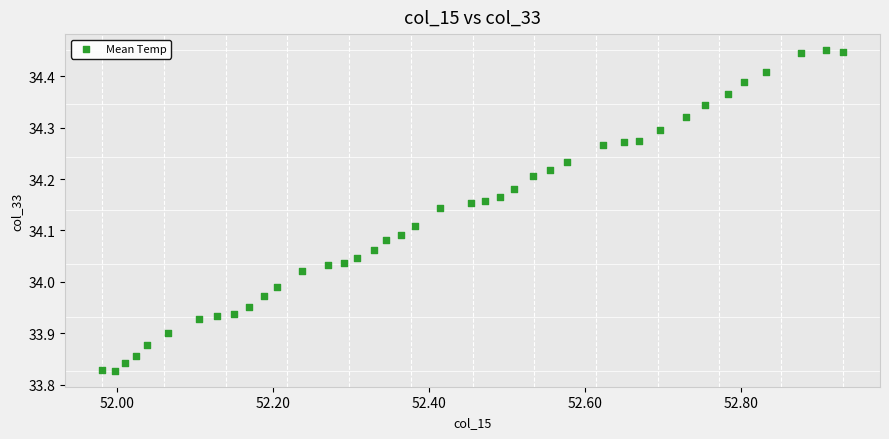

What is the range of X values (max minus min)?

0.9